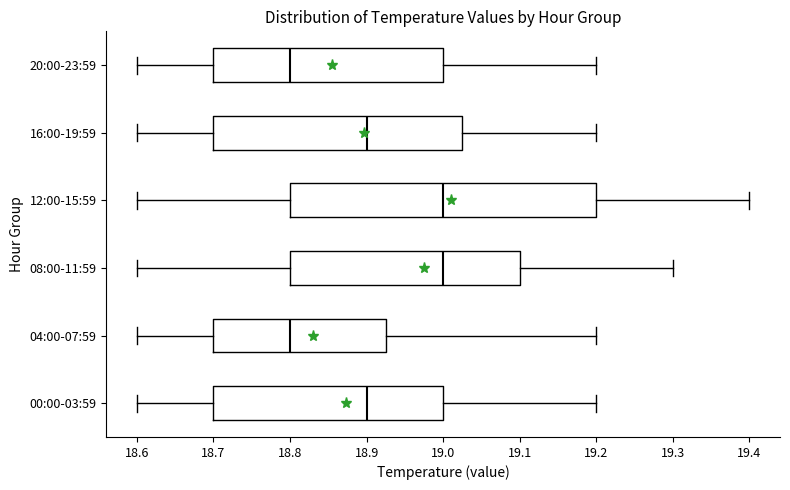

Reading bottom to top, transcribe this box plot: for each box, give where its median line is, the range the box spans, and where its two whiskers end, as read against the x-axis. The values are not printed on the chart, so give them approximately, as read against the axis.

00:00-03:59: median 18.90, box 18.70 to 19.00, whiskers 18.60 to 19.20
04:00-07:59: median 18.80, box 18.70 to 18.93, whiskers 18.60 to 19.20
08:00-11:59: median 19.00, box 18.80 to 19.10, whiskers 18.60 to 19.30
12:00-15:59: median 19.00, box 18.80 to 19.20, whiskers 18.60 to 19.40
16:00-19:59: median 18.90, box 18.70 to 19.03, whiskers 18.60 to 19.20
20:00-23:59: median 18.80, box 18.70 to 19.00, whiskers 18.60 to 19.20